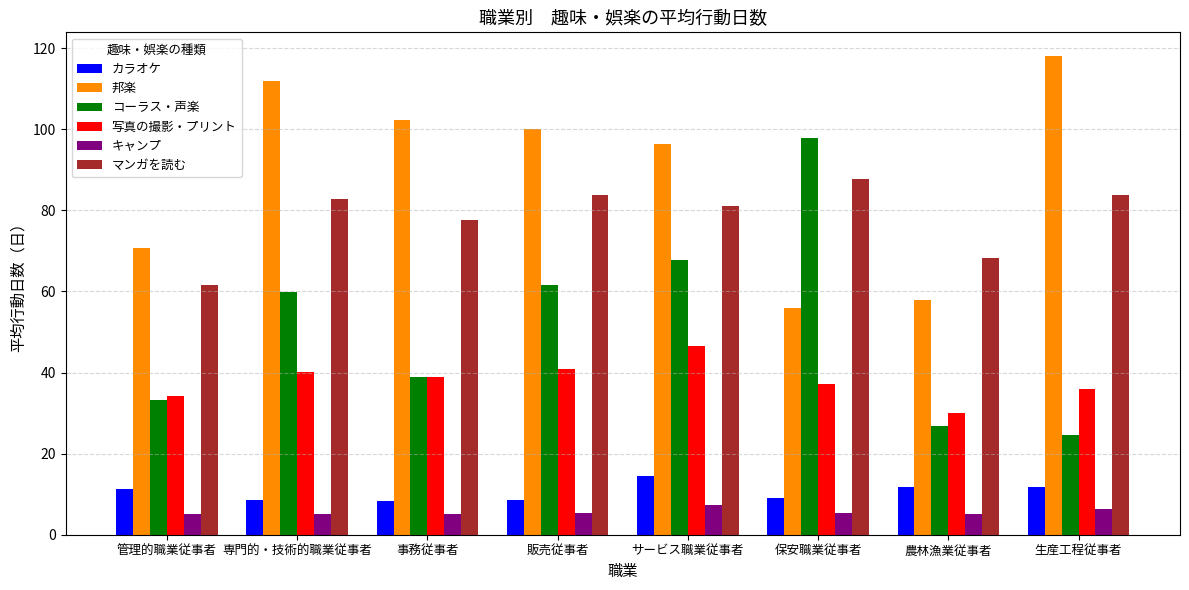

Which series has the largest total across all categories?

邦楽